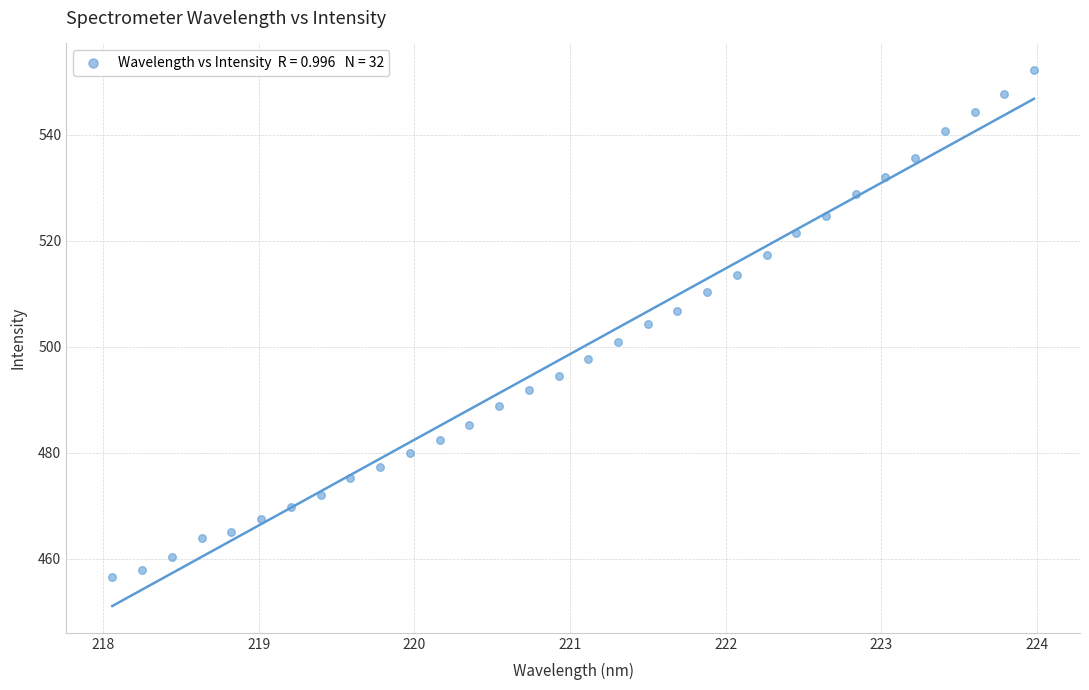

What is the range of X values (max minus min)?

5.9